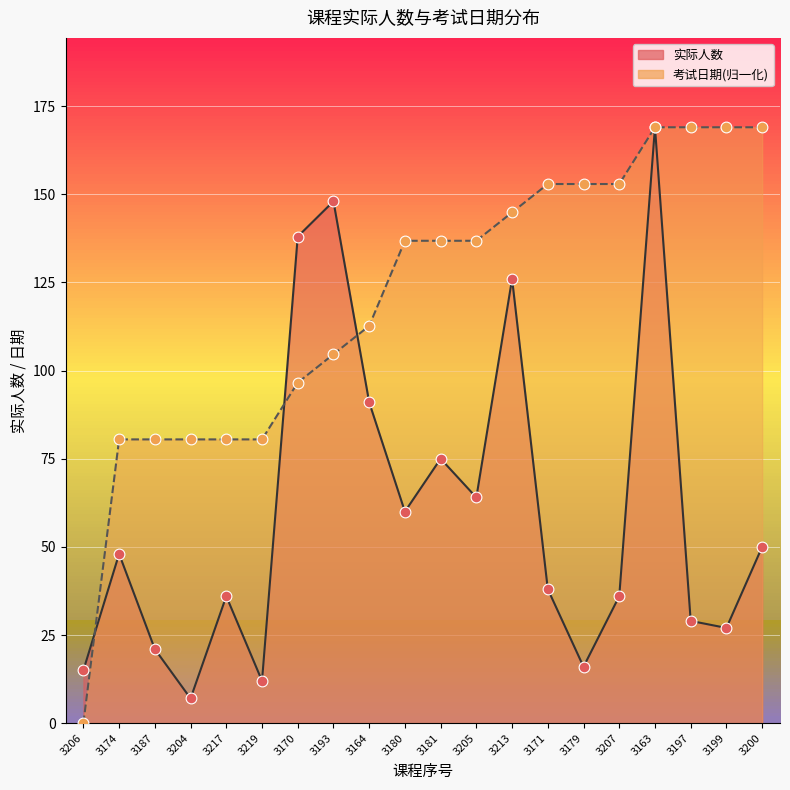

At which category is the sum across all series the highest?

3163